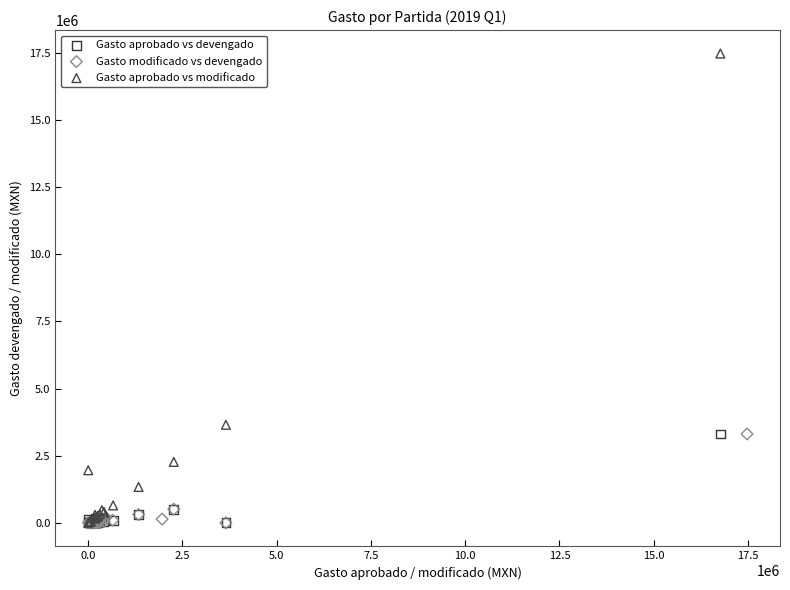

Which series has the largest Y range (max minus min)?

Gasto aprobado vs modificado